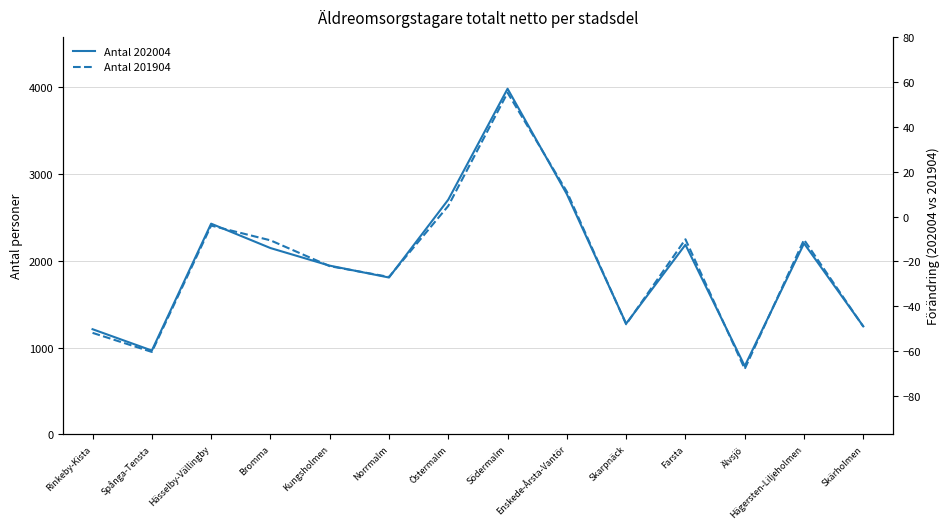

What is the sum of all Antal 202004 values?

27650